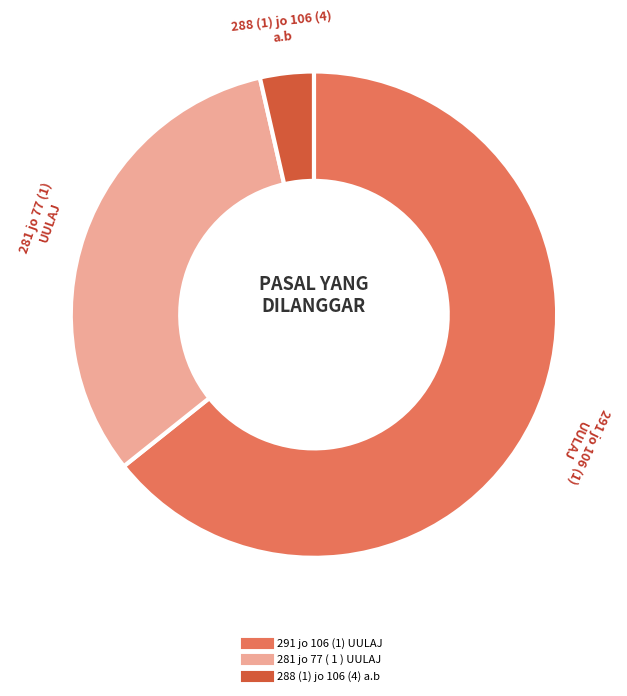

What is the smallest slice in the pie chart?

288 (1) jo 106 (4) a.b